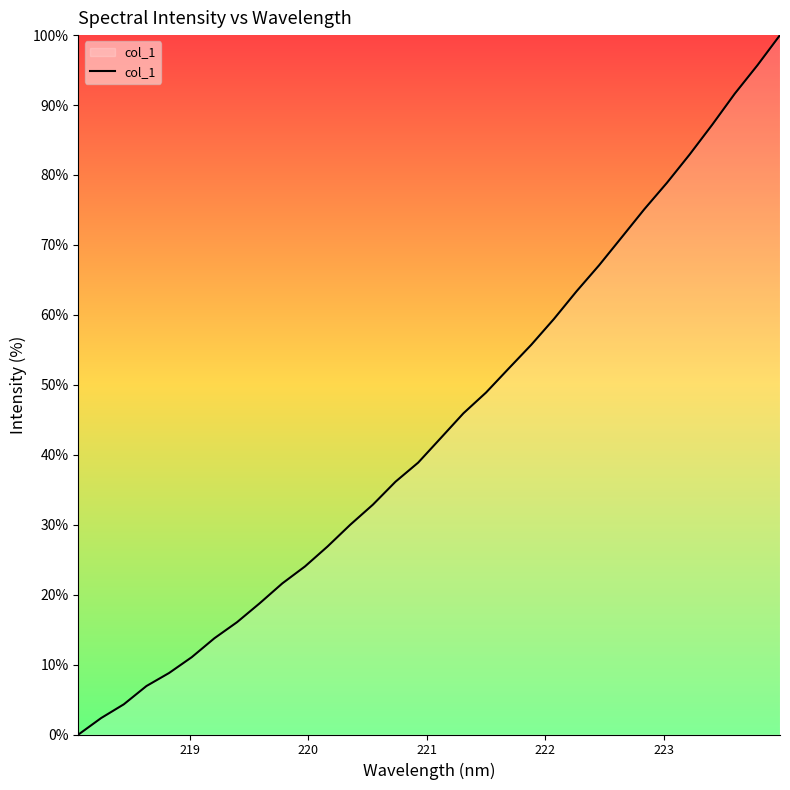

What is the maximum value shown in the chart?

100.0